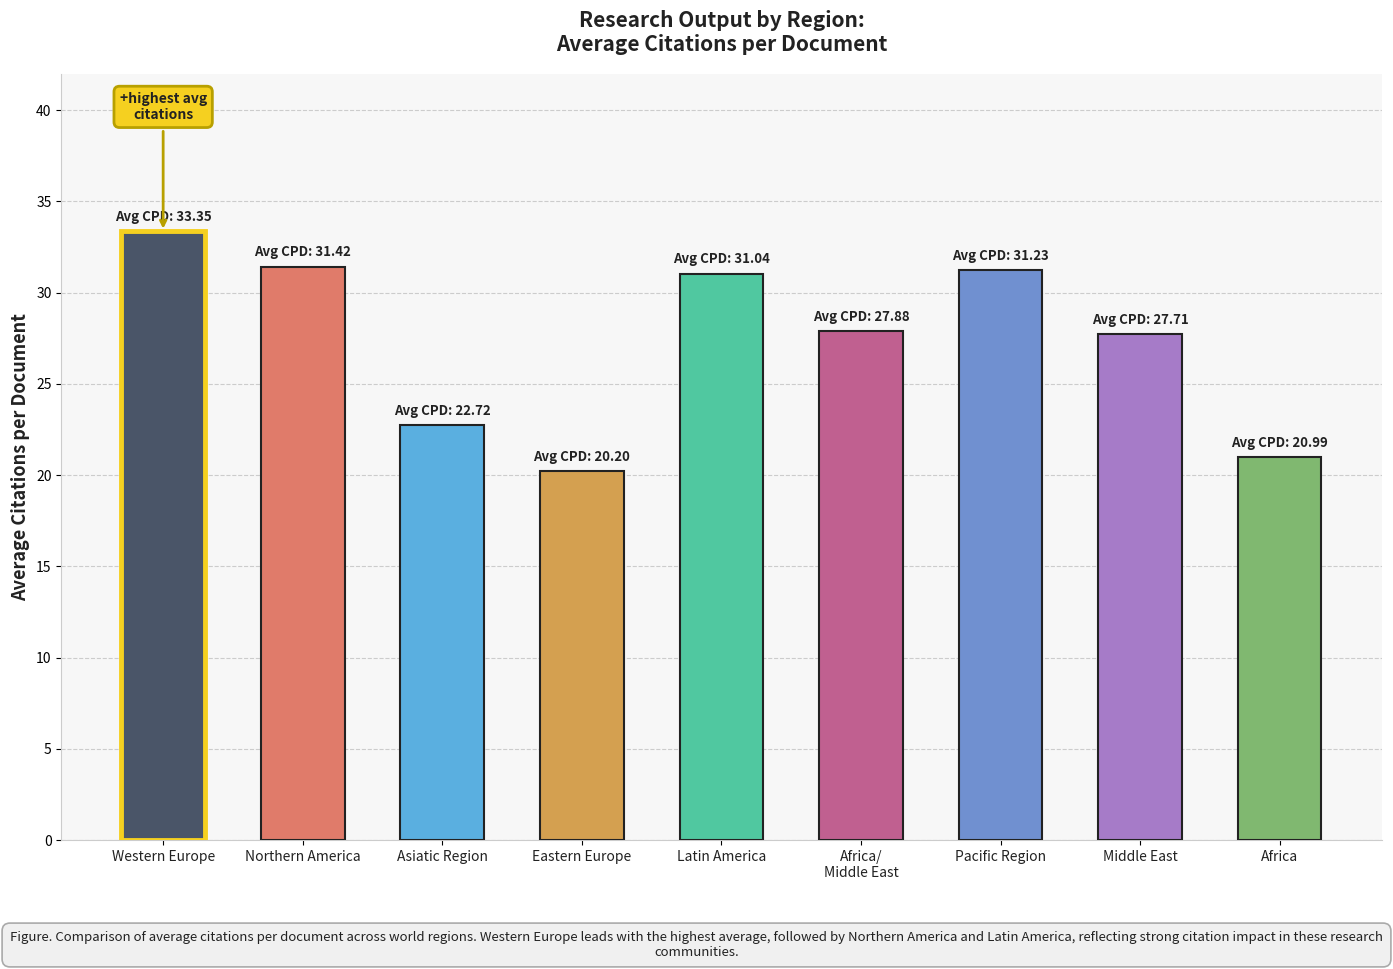

What is the value of the 9th bar from the left?

21.0